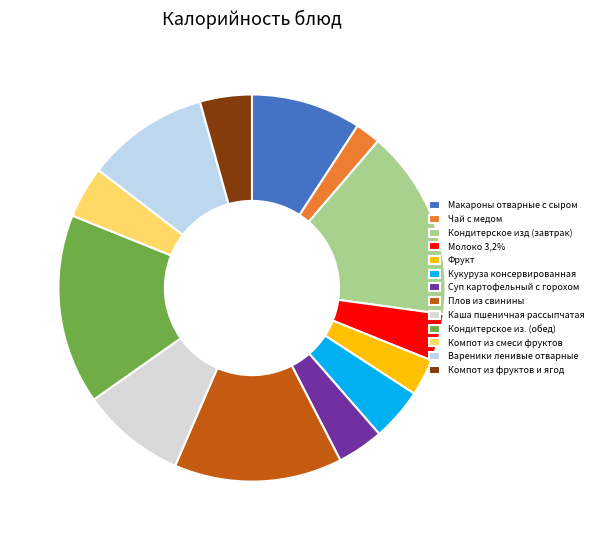

Count the number of slices in the pie.

13